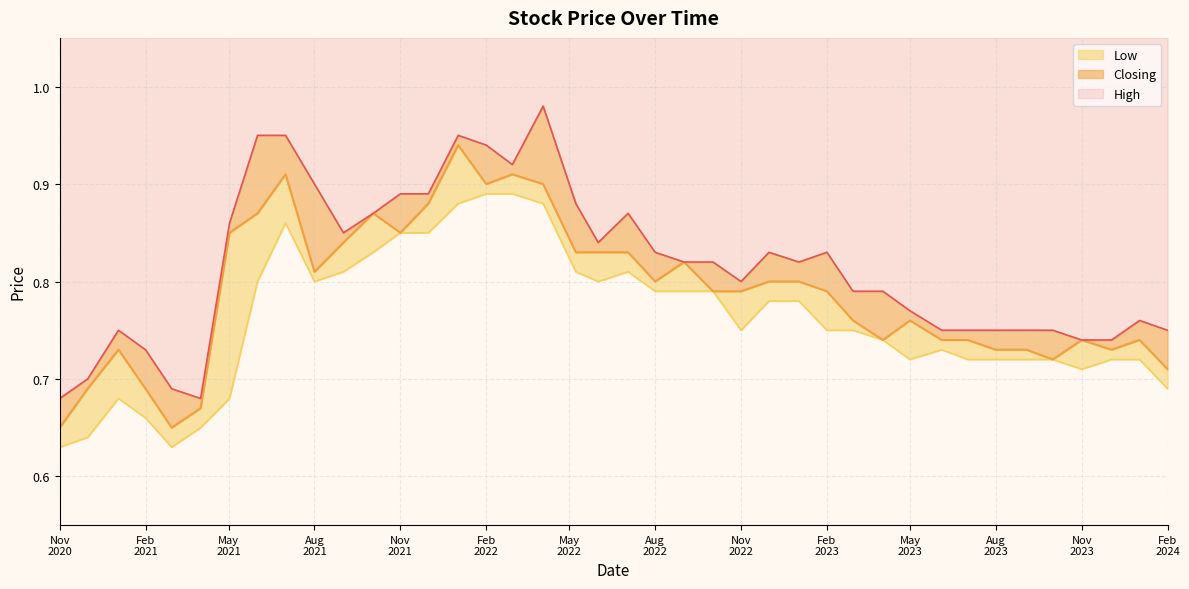

Is it true that Closing equals 0.5 at 01/09/2021?

False